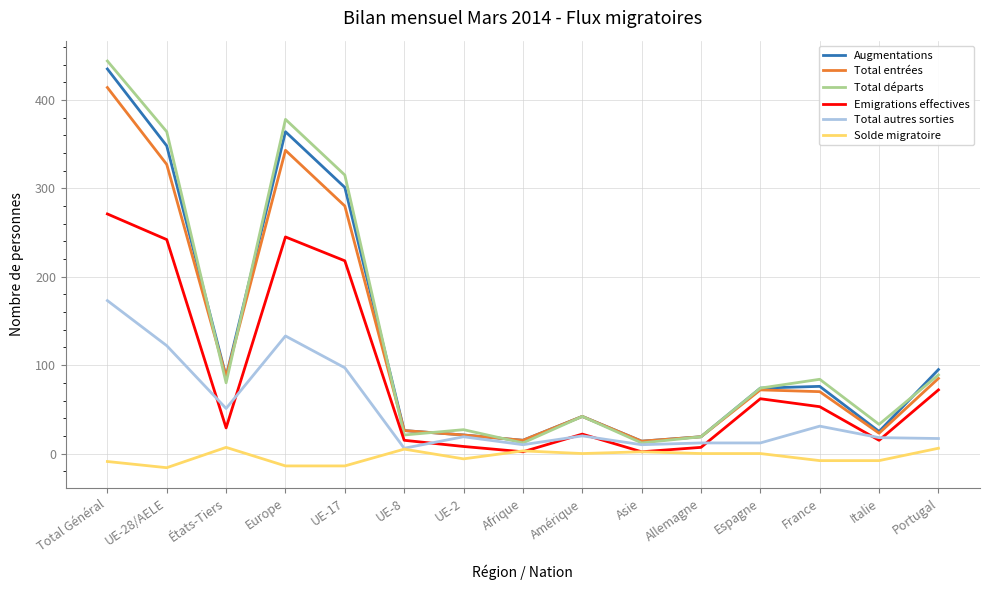

At which category is the sum across all series the highest?

Total Général